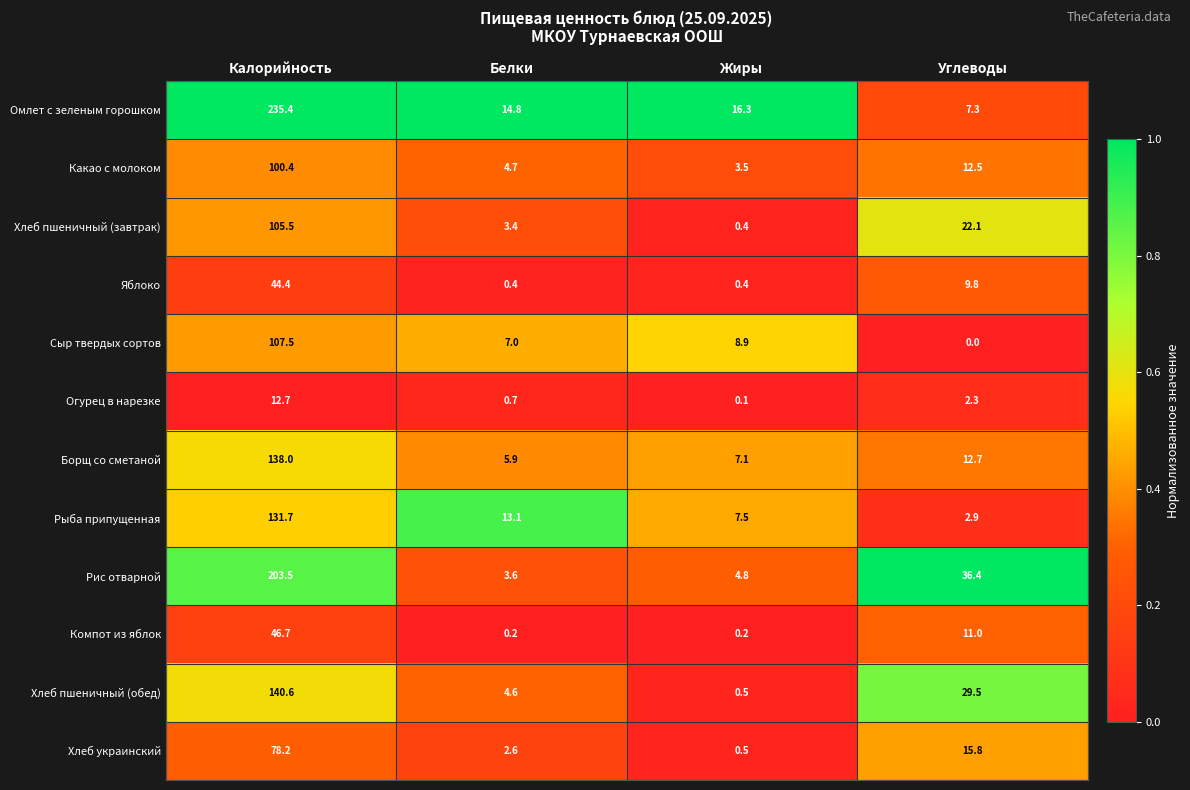

Rank the series by their maximum value, from lowest to highest.

Огурец в нарезке, Яблоко, Компот из яблок, Хлеб украинский, Какао с молоком, Хлеб пшеничный (завтрак), Сыр твердых сортов, Рыба припущенная, Борщ со сметаной, Хлеб пшеничный (обед), Рис отварной, Омлет с зеленым горошком